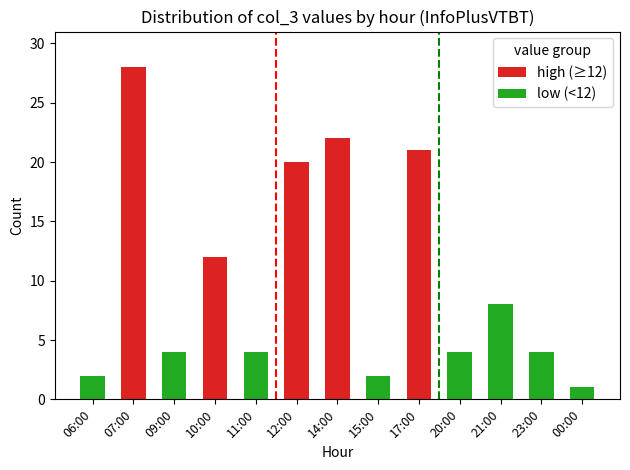

Is it true that the value at 12:00 is 20?

True